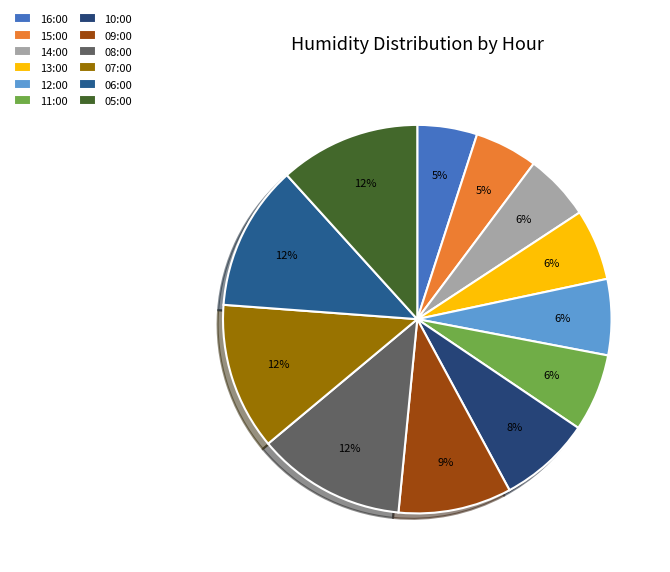

To the nearest percent, what portion does 11:00 represent?

6%